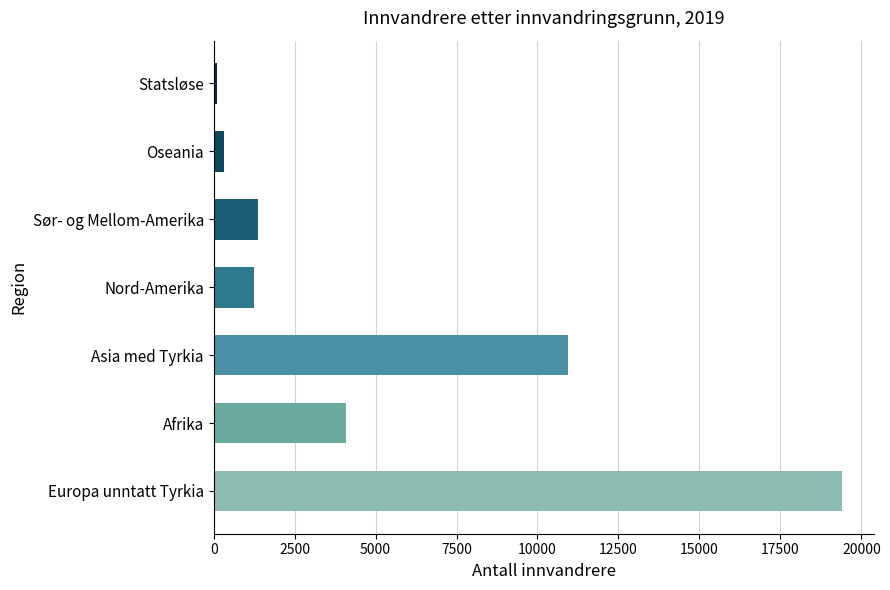

True or false: the data shows 2169 at Nord-Amerika.

False